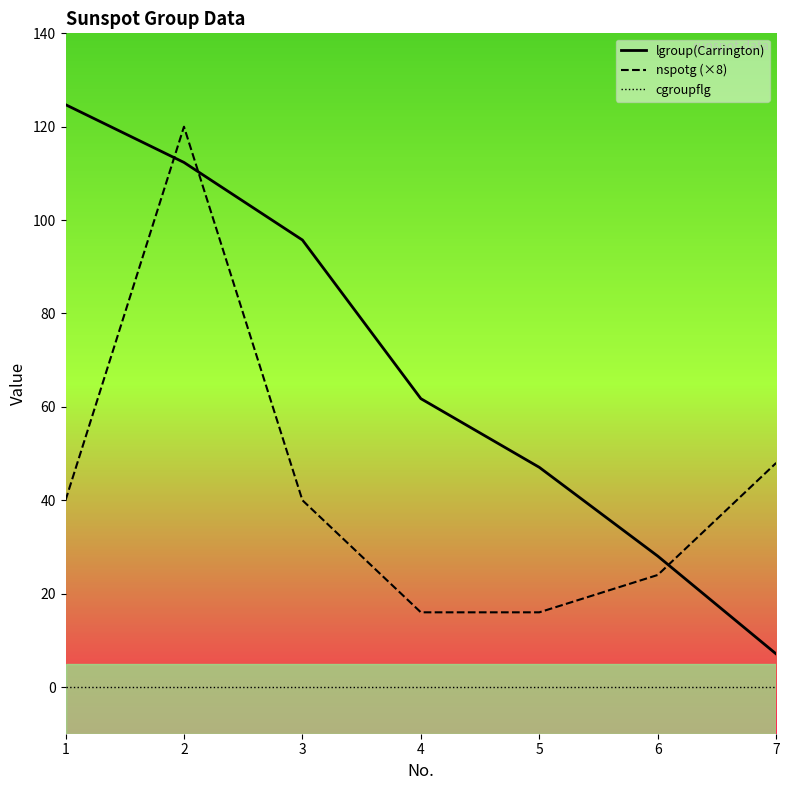

True or false: lgroup(Carrington) has a value of 41.6 at 4.

False